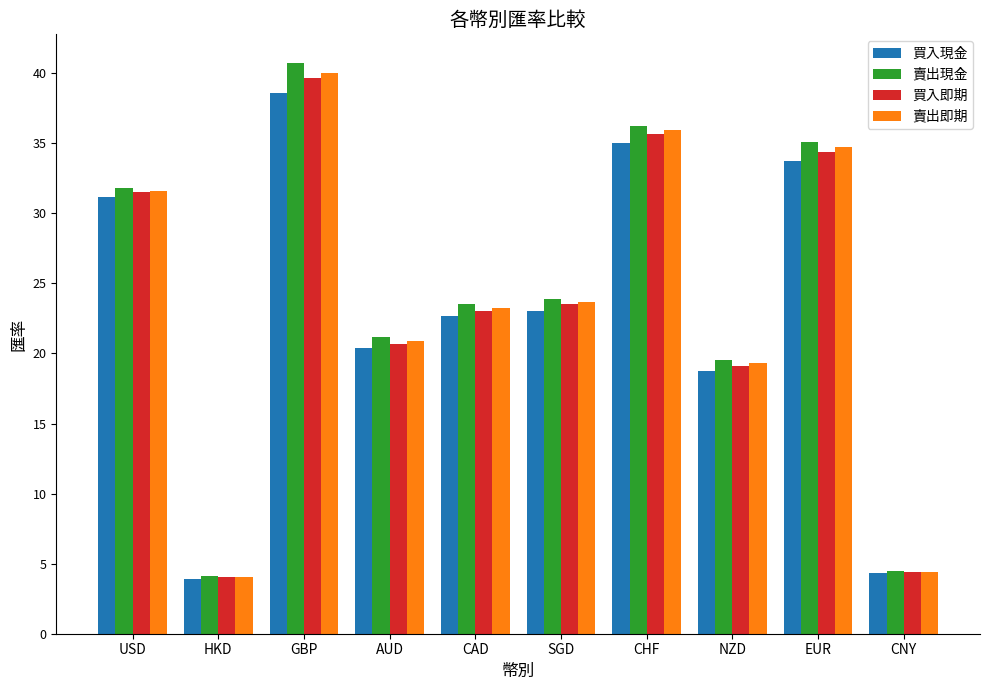

What are all the series names shown in the legend?

買入現金, 賣出現金, 買入即期, 賣出即期